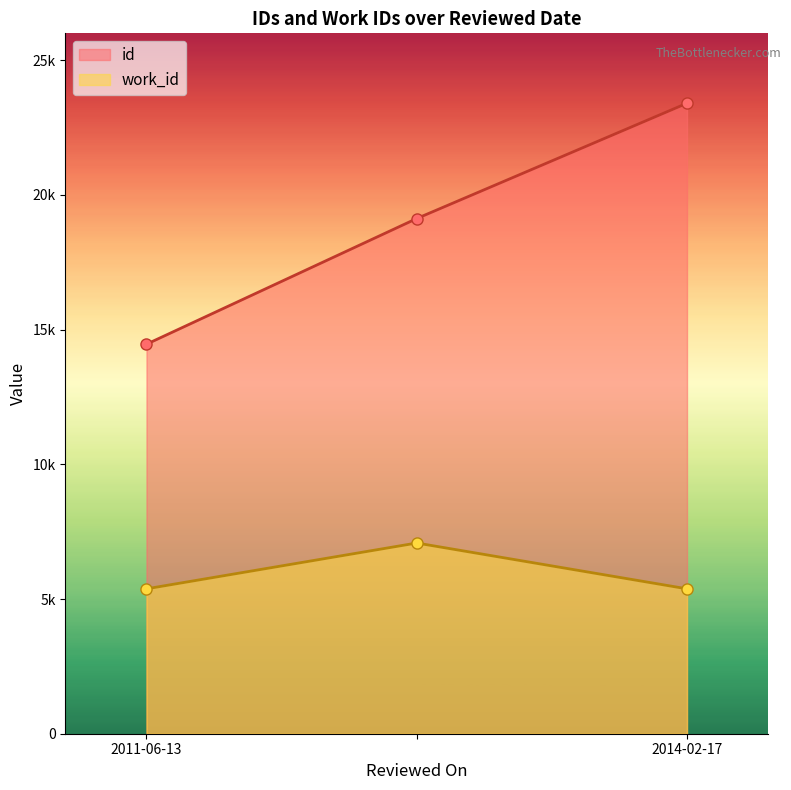

How many data points in id are above 19125?

1